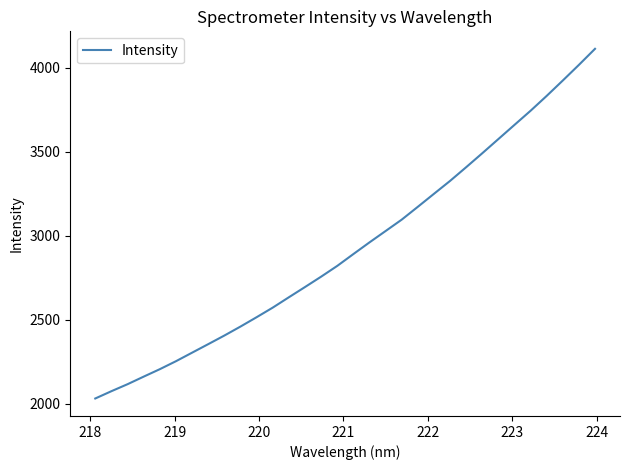

What is the difference between the maximum and minimum values?

2080.7